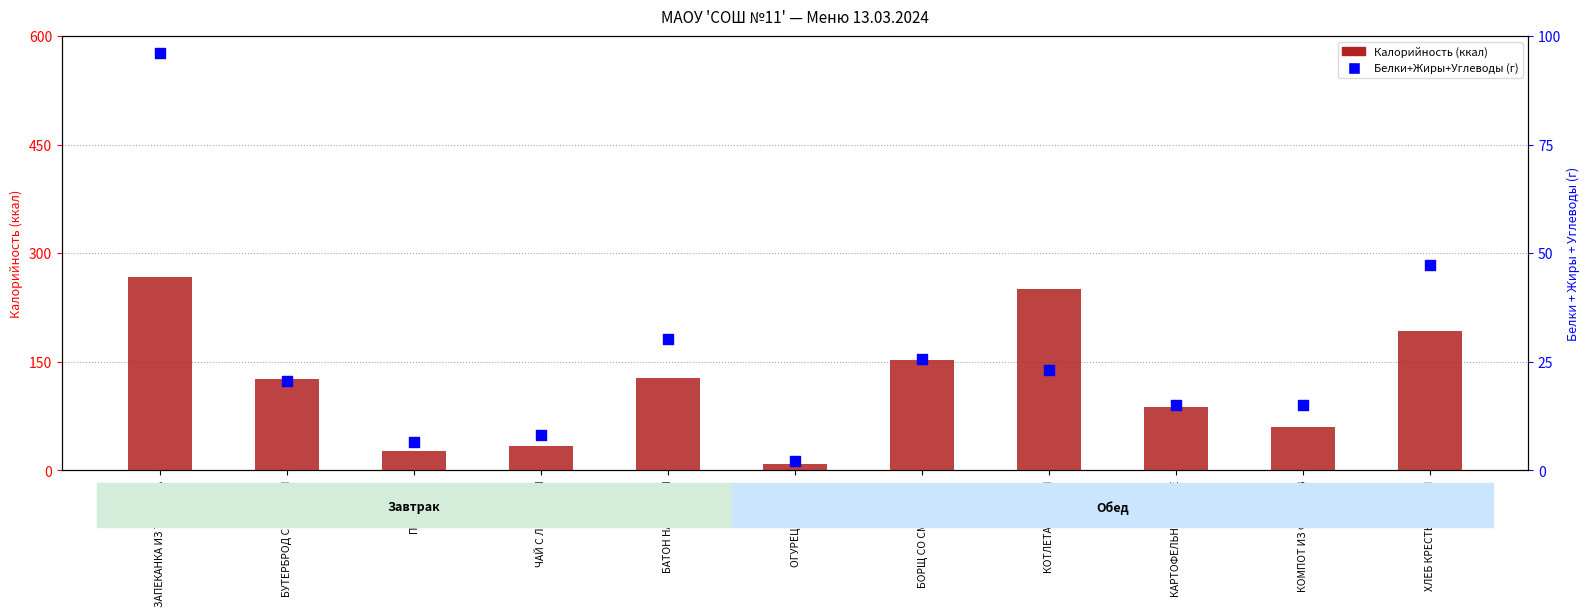

What is the total value across all series at БОРЩ СО СМЕТАНОЙ?

177.5